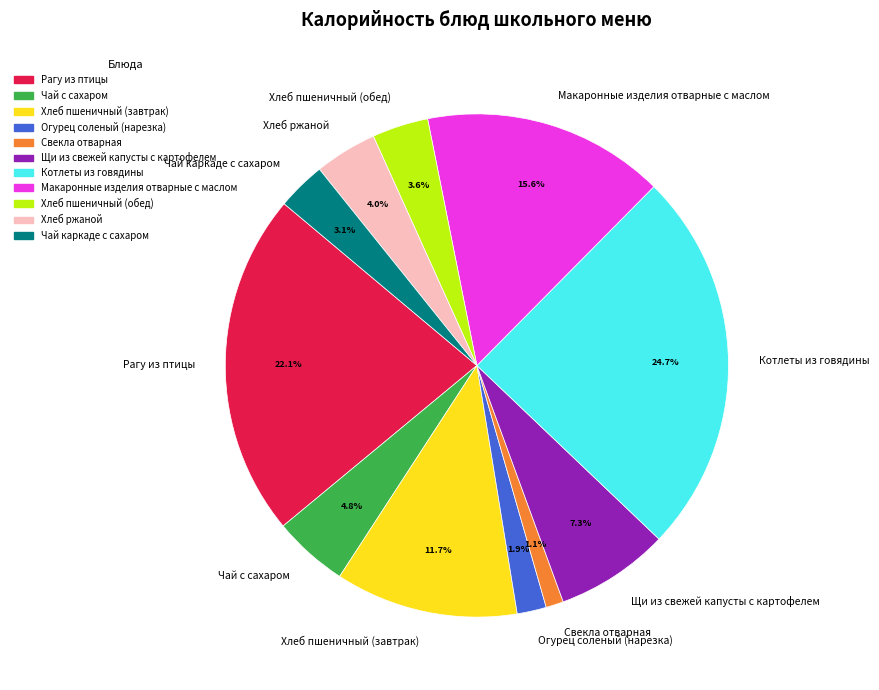

To the nearest percent, what percentage of the pie is Хлеб пшеничный (завтрак)?

12%